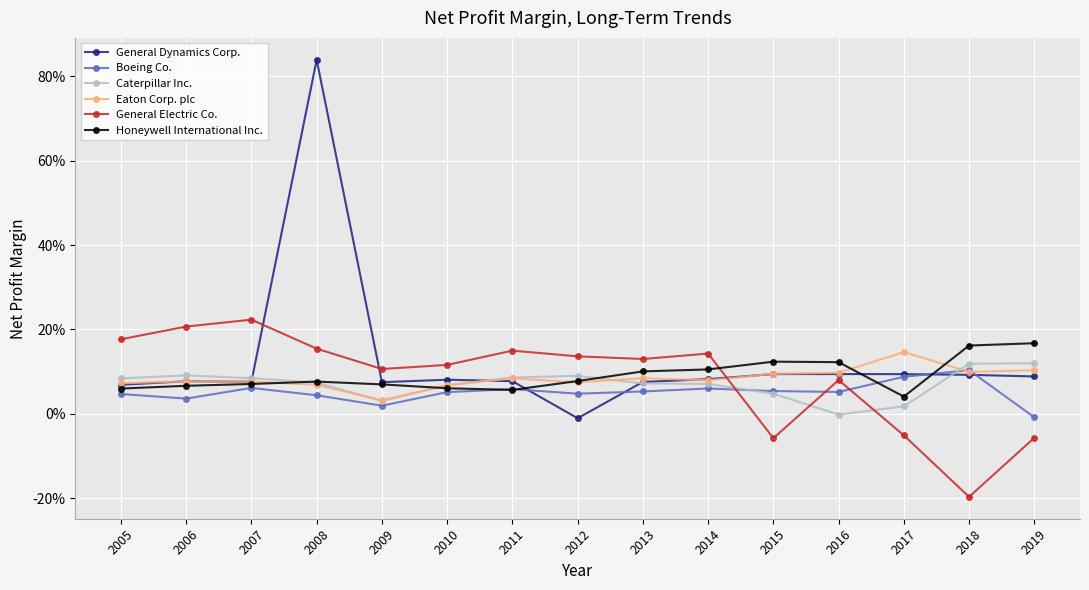

Between 2008 and 2006, which is larger?

2008